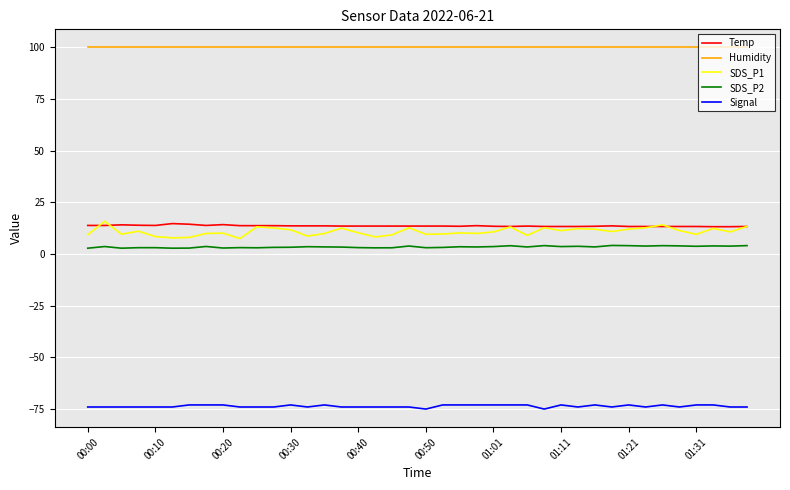

True or false: SDS_P1 and SDS_P2 cross at least once.

False